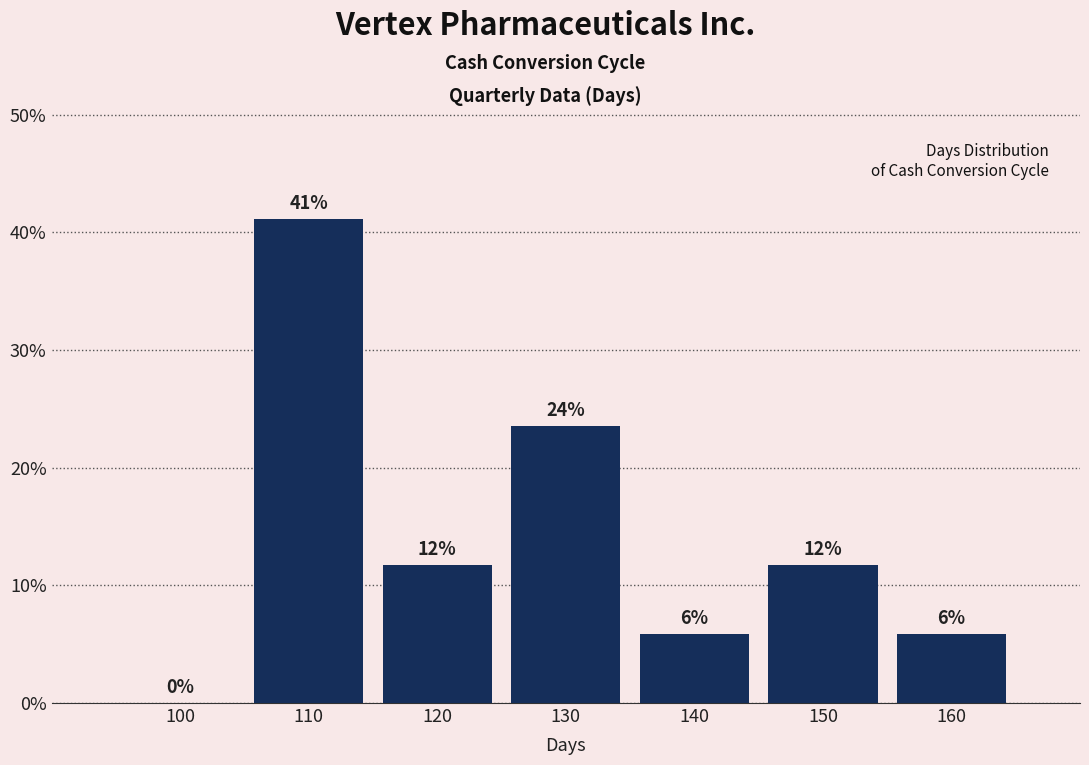

Are the bars horizontal?

No